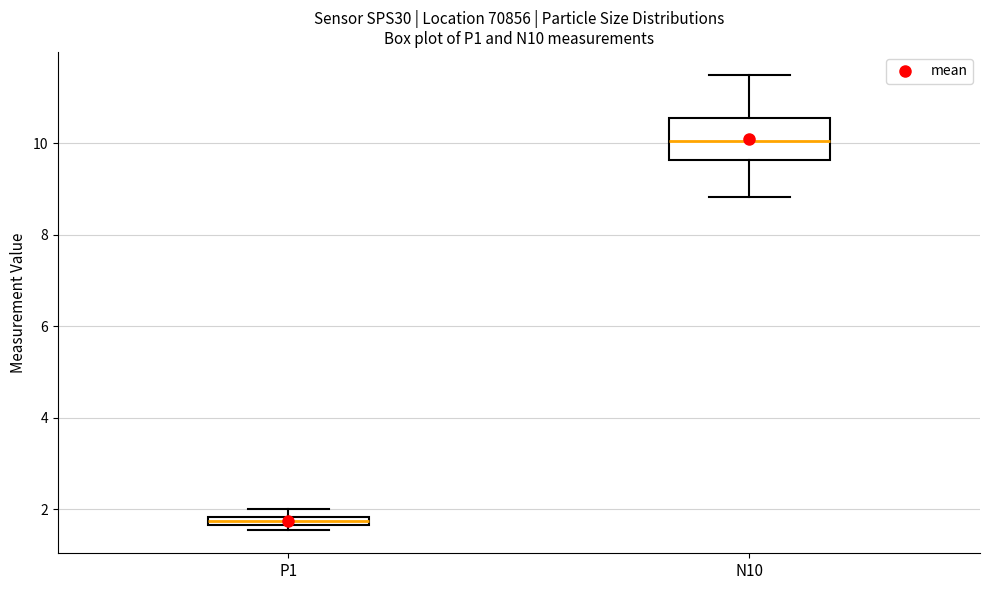

Where is the upper edge of the box for P1 on the y-axis? The values are not printed on the chart, so give them approximately, as read against the axis.

1.8